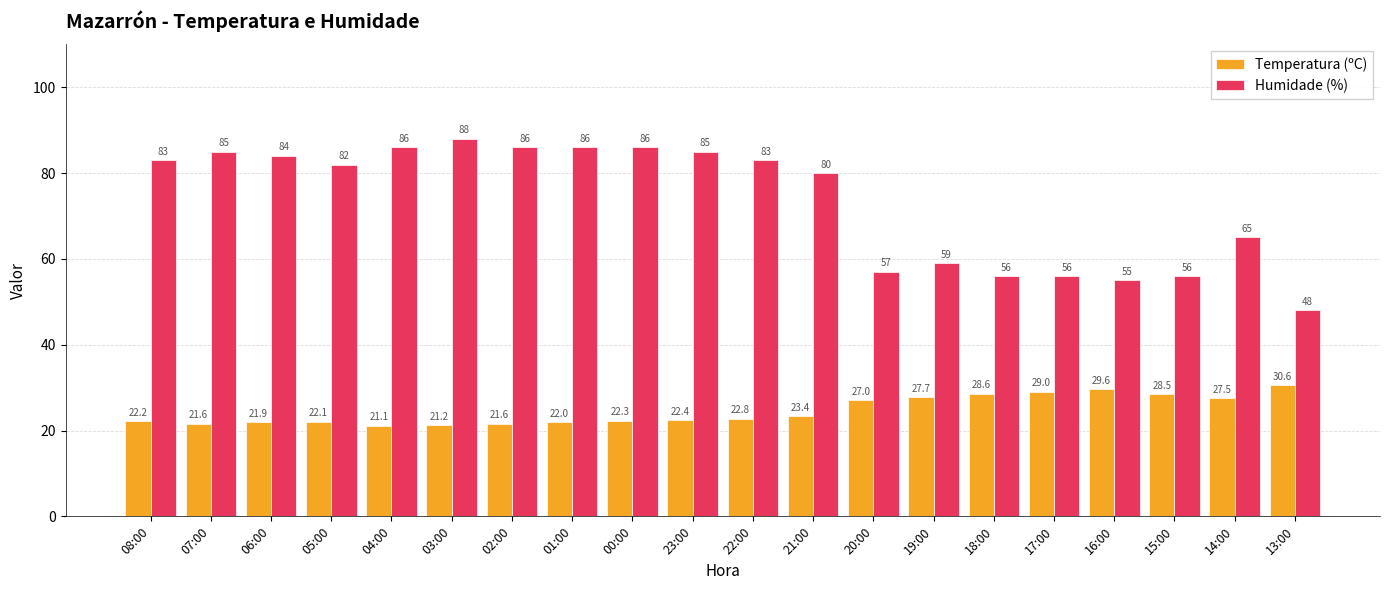

What is the label of the 13th bar from the right?

01:00